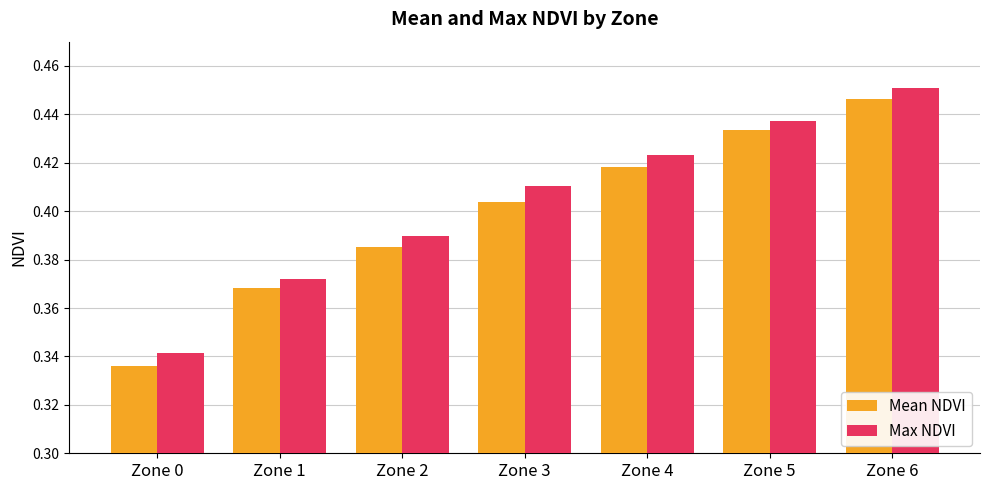

What are all the series names shown in the legend?

Mean NDVI, Max NDVI